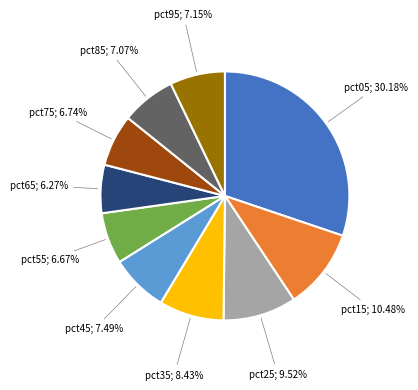

Is there a majority slice in this chart?

No